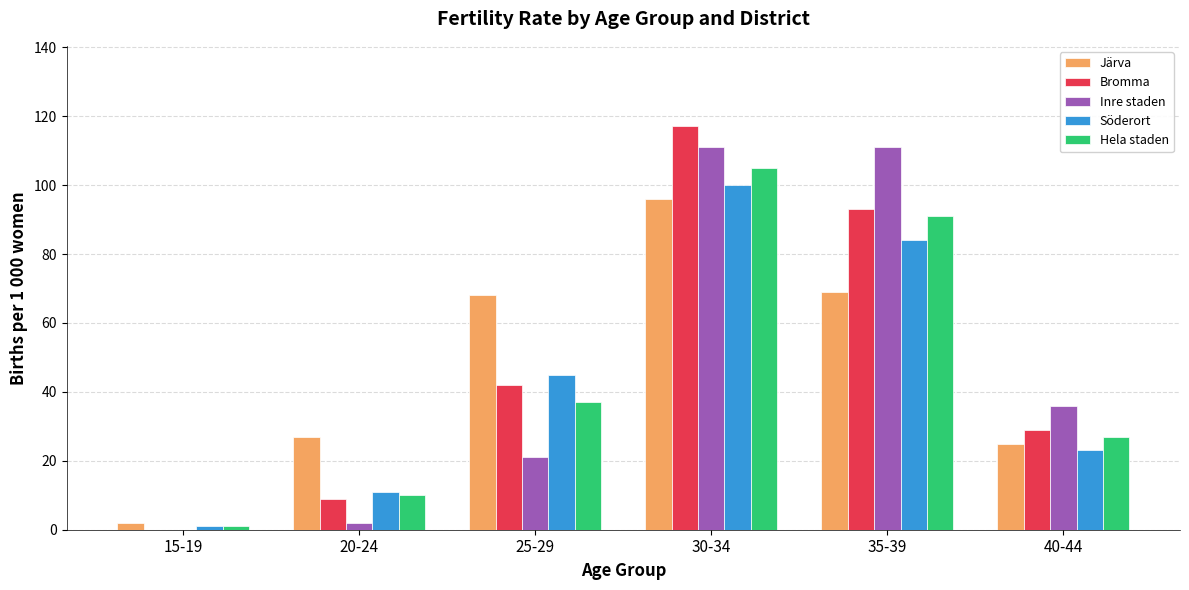

How many groups of bars are there?

6